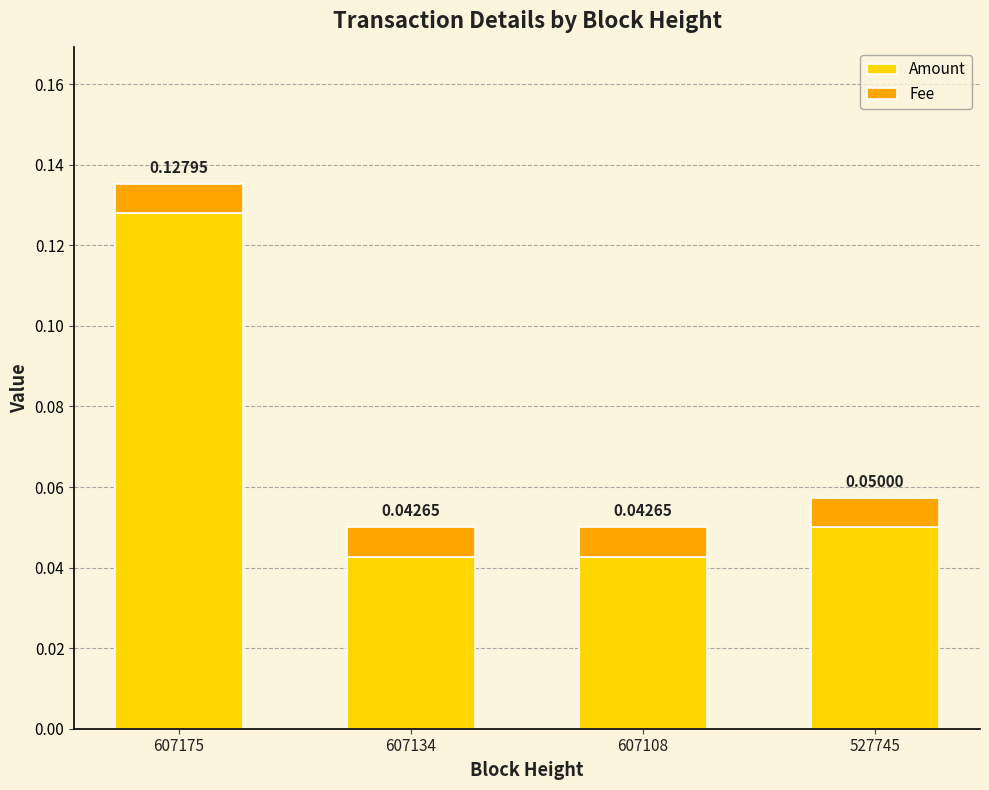

True or false: Amount has a value of 0.0 at 527745.

False